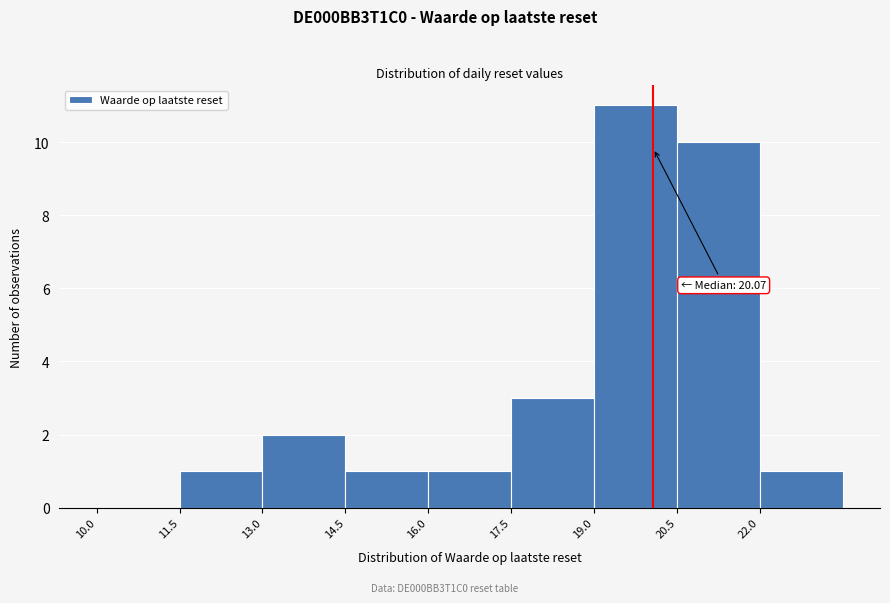

Over which range of the x-axis is the bar tallest?

19.0 to 20.5